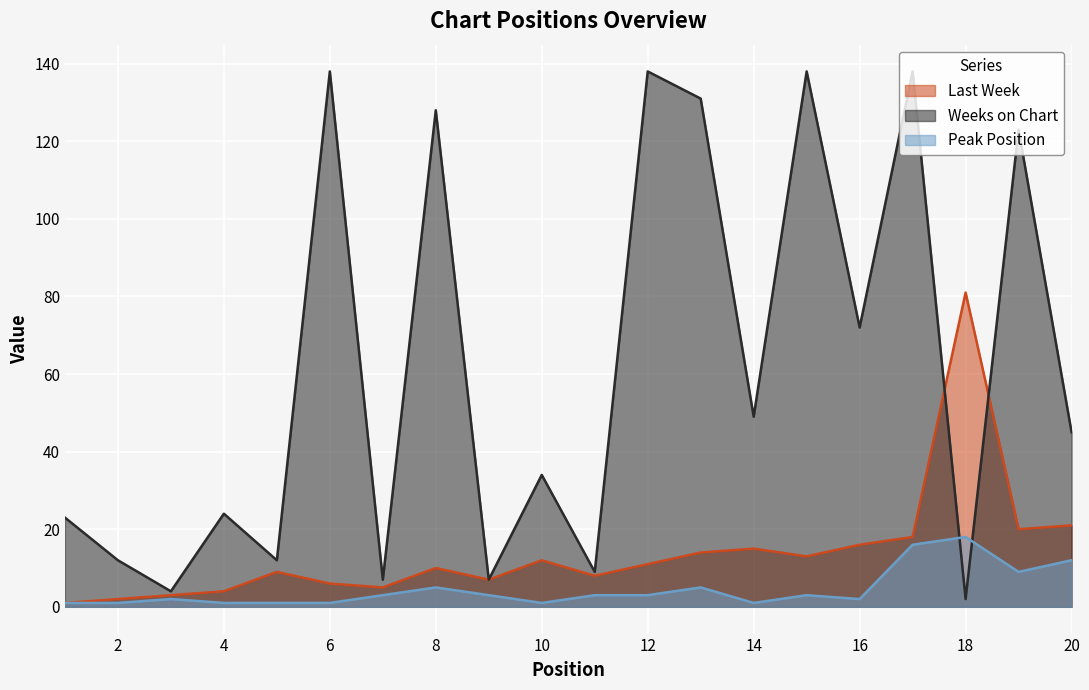

How many data points in Last Week are above 11?

9